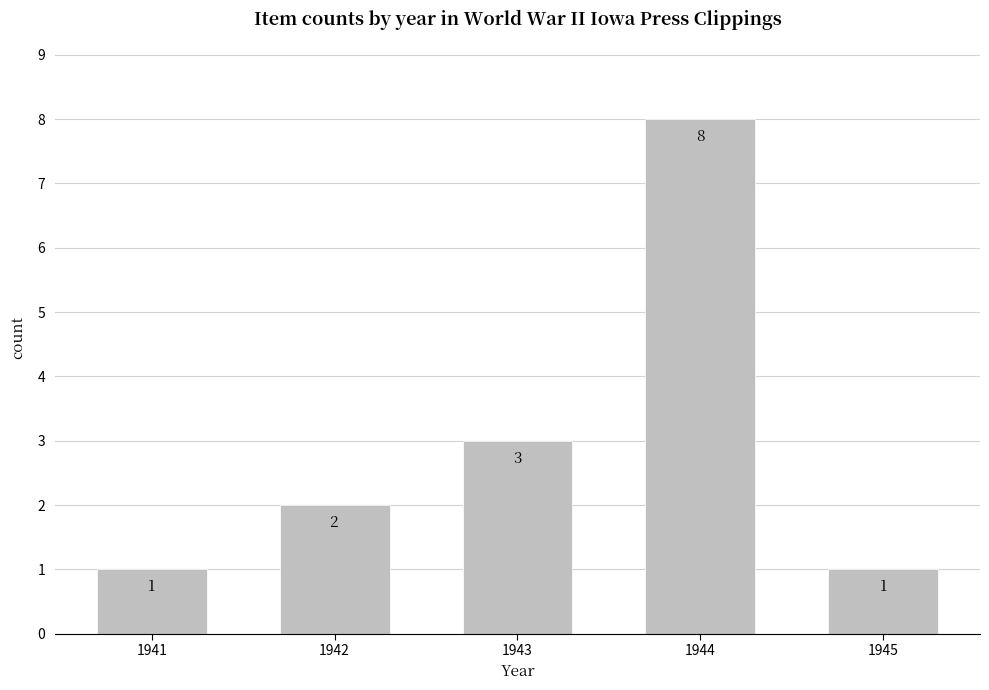

What is the change in value from 1941 to 1943?

+2